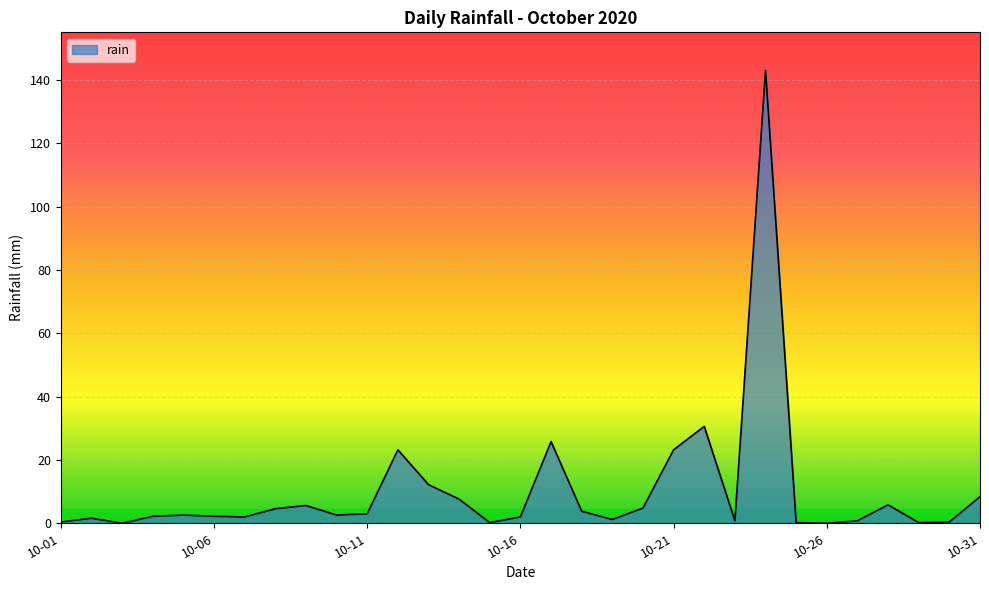

What is the difference between the maximum and minimum values?

143.0